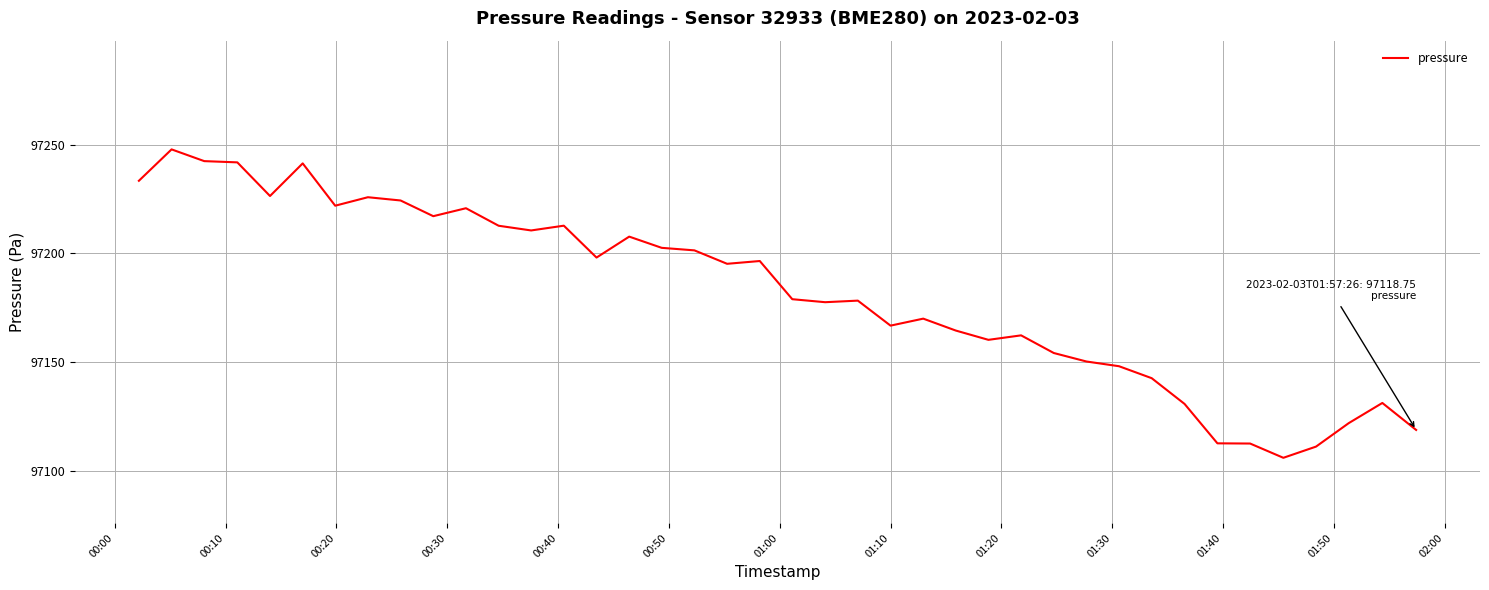

What is the greatest value displayed?

97247.8